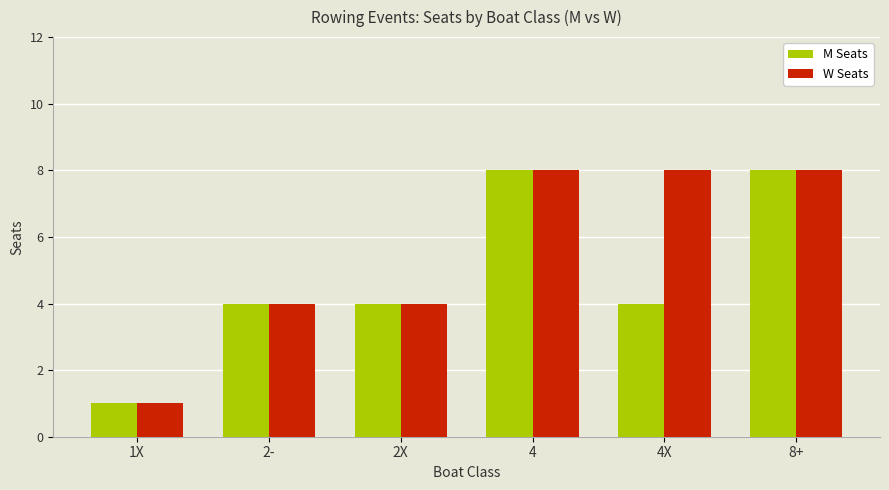

What position from the right is 8+?

1